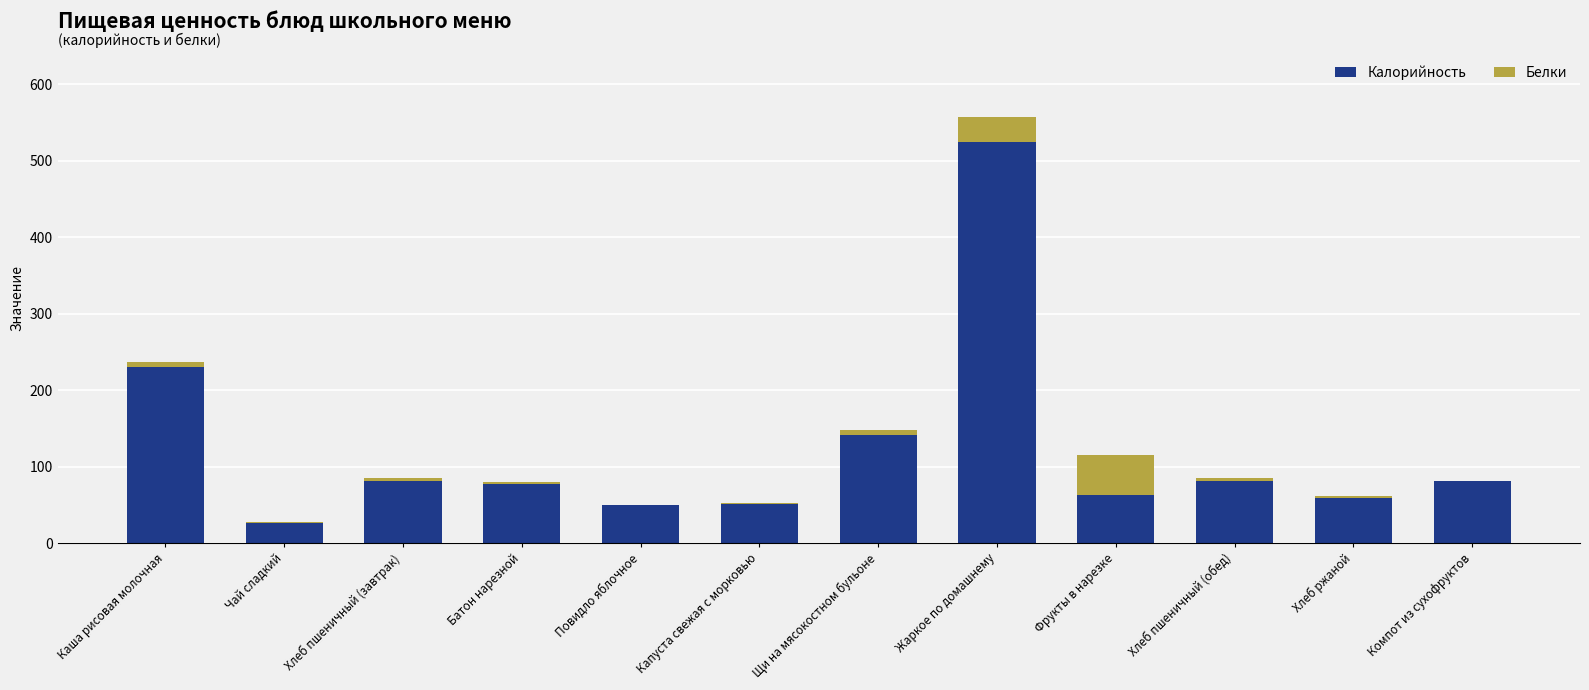

Is it true that Калорийность equals 141.8 at Щи на мясокостном бульоне?

True